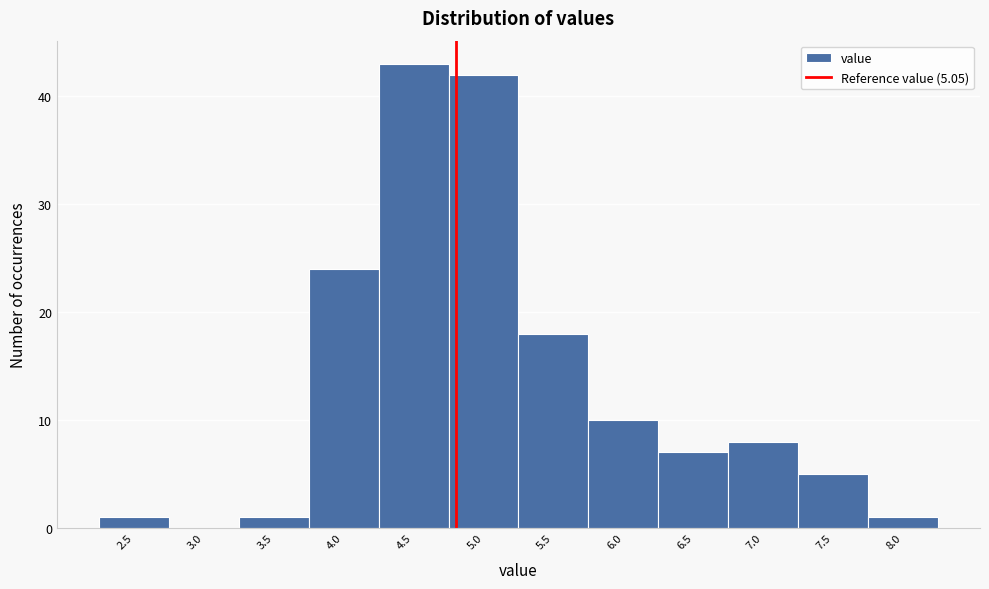

Reading left to right, extract all data points from this chart.

2.5=1	3.0=0	3.5=1	4.0=24	4.5=43	5.0=42	5.5=18	6.0=10	6.5=7	7.0=8	7.5=5	8.0=1